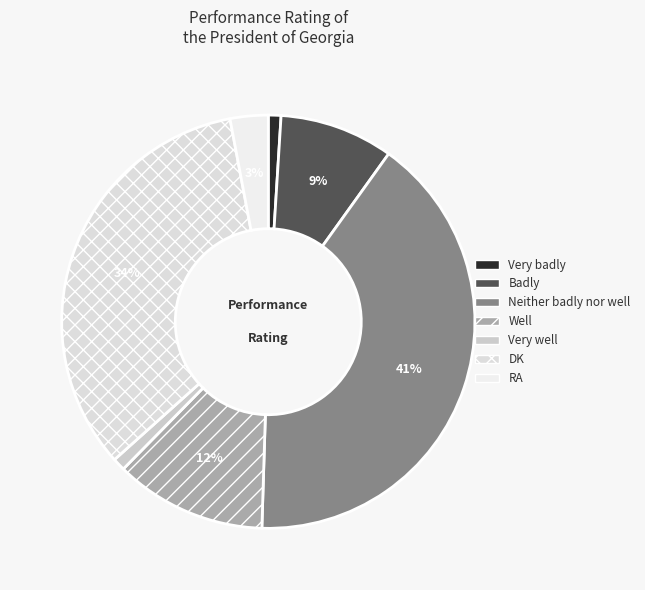

How many segments does this pie chart have?

7